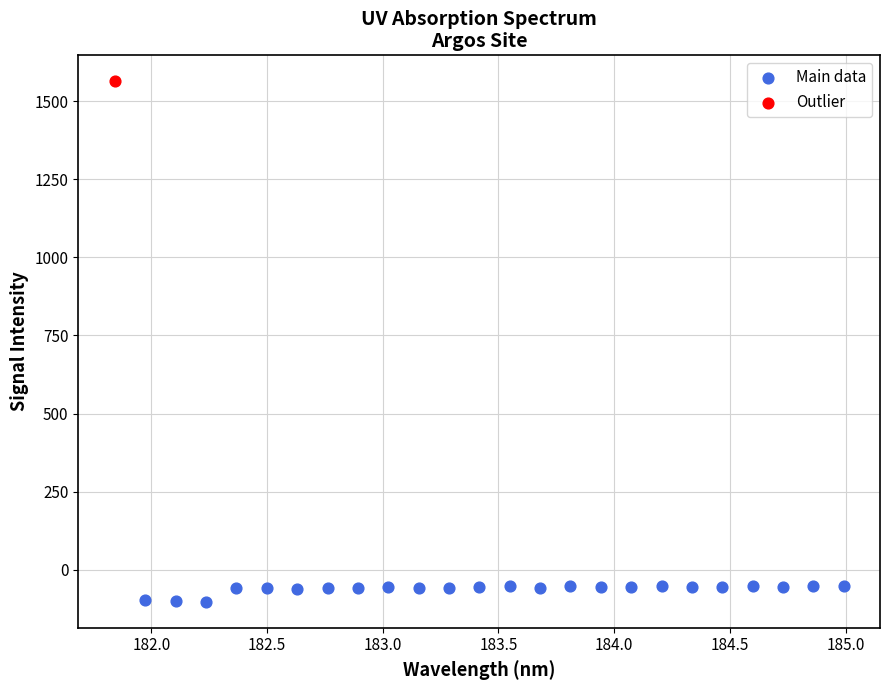

What are all the series names shown in the legend?

Main data, Outlier